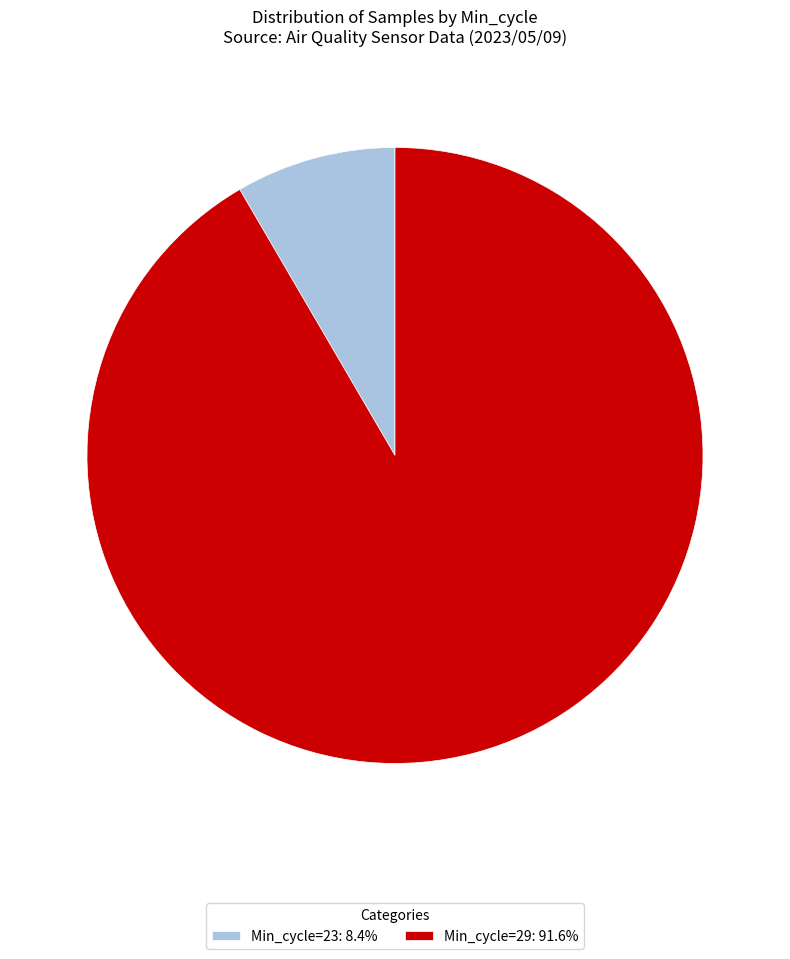

What is the ratio of the value at Min_cycle=29: 91.6% to the value at Min_cycle=23: 8.4%?

10.9